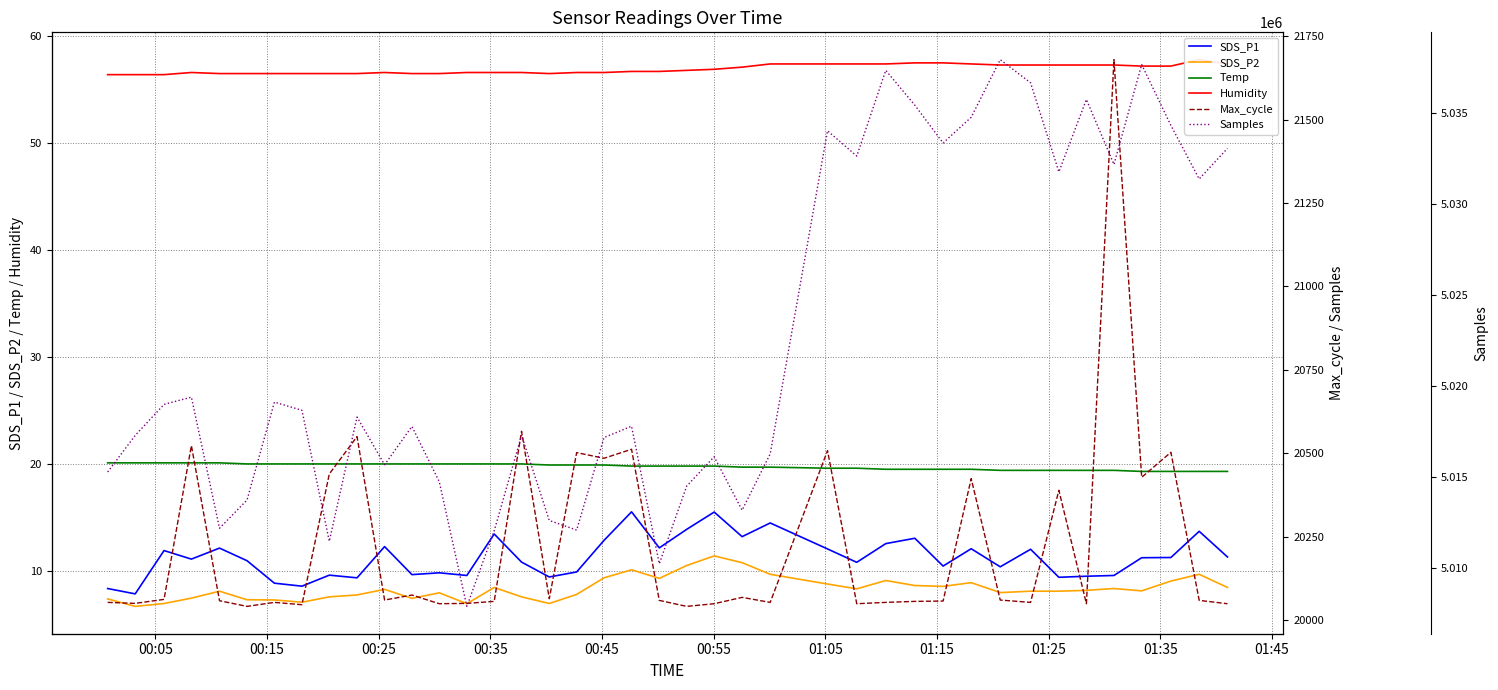

What is the minimum value for Temp?

19.3